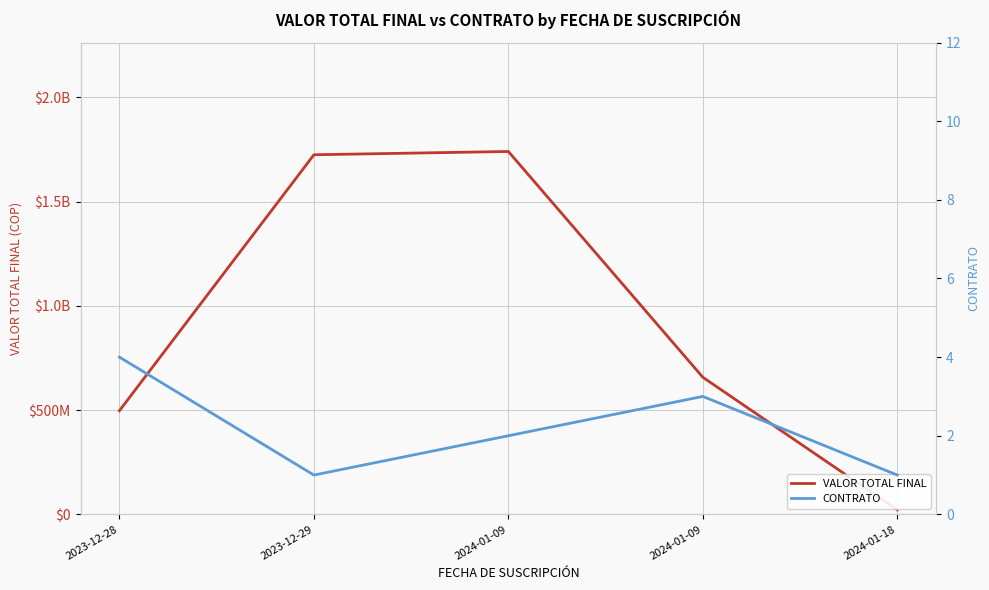

How many lines are shown in the chart?

2